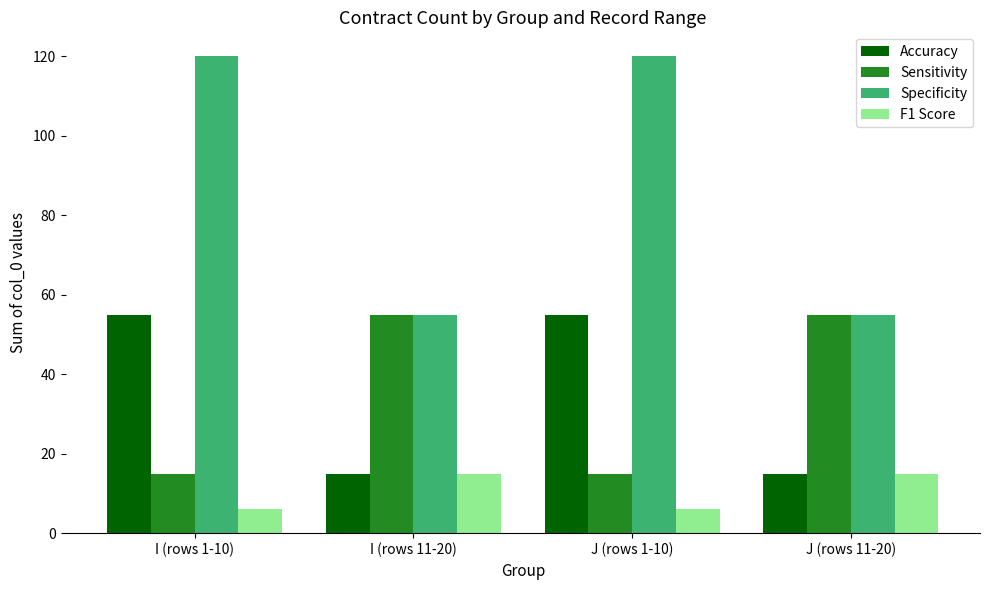

What is the difference between the F1 Score values at I (rows 1-10) and J (rows 11-20)?

9